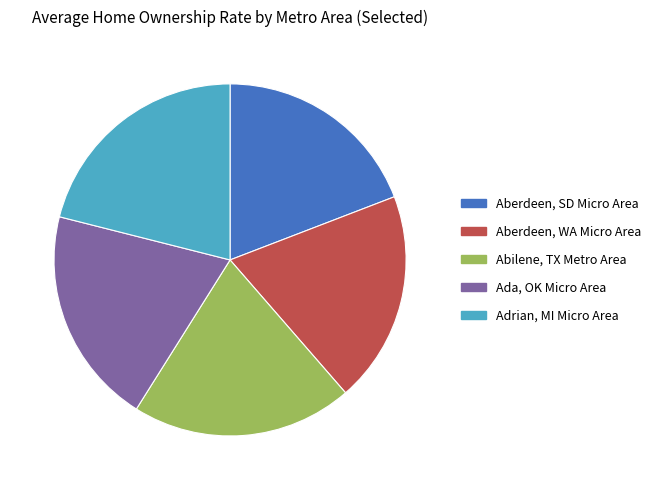

True or false: Aberdeen, SD Micro Area accounts for 11% of the total.

False